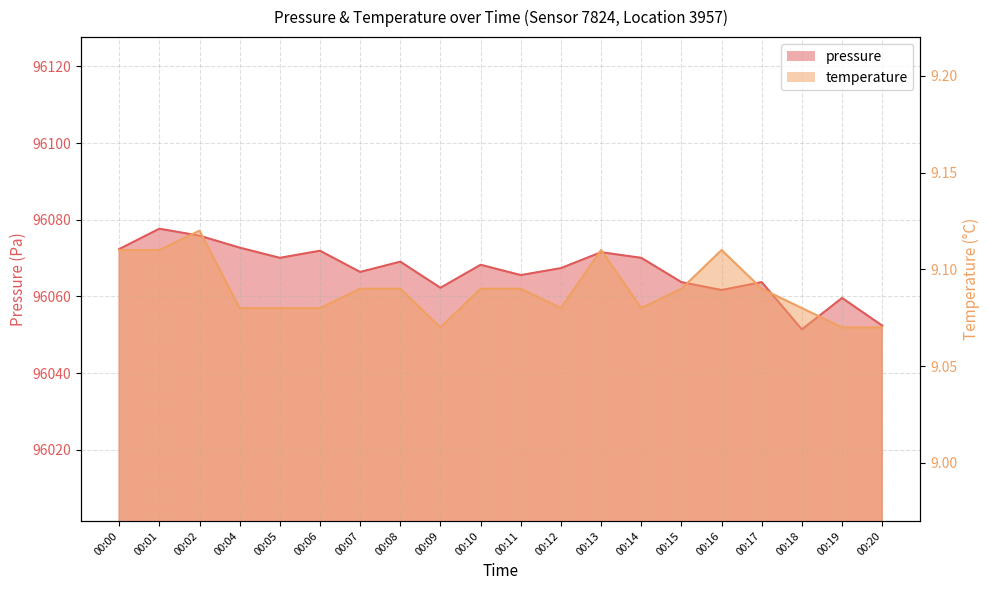

What is the average value of the pressure series?

96066.7